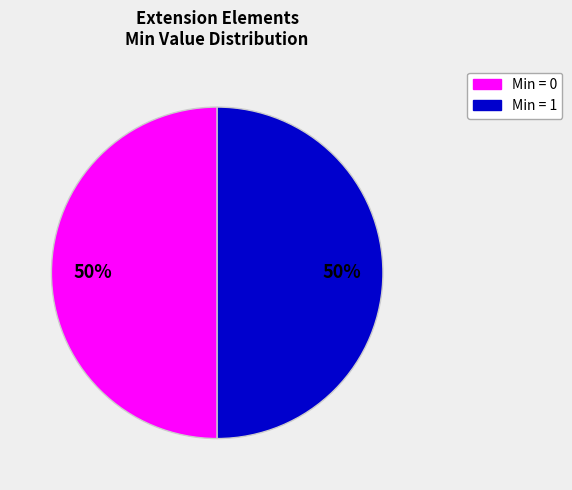

How many segments does this pie chart have?

2